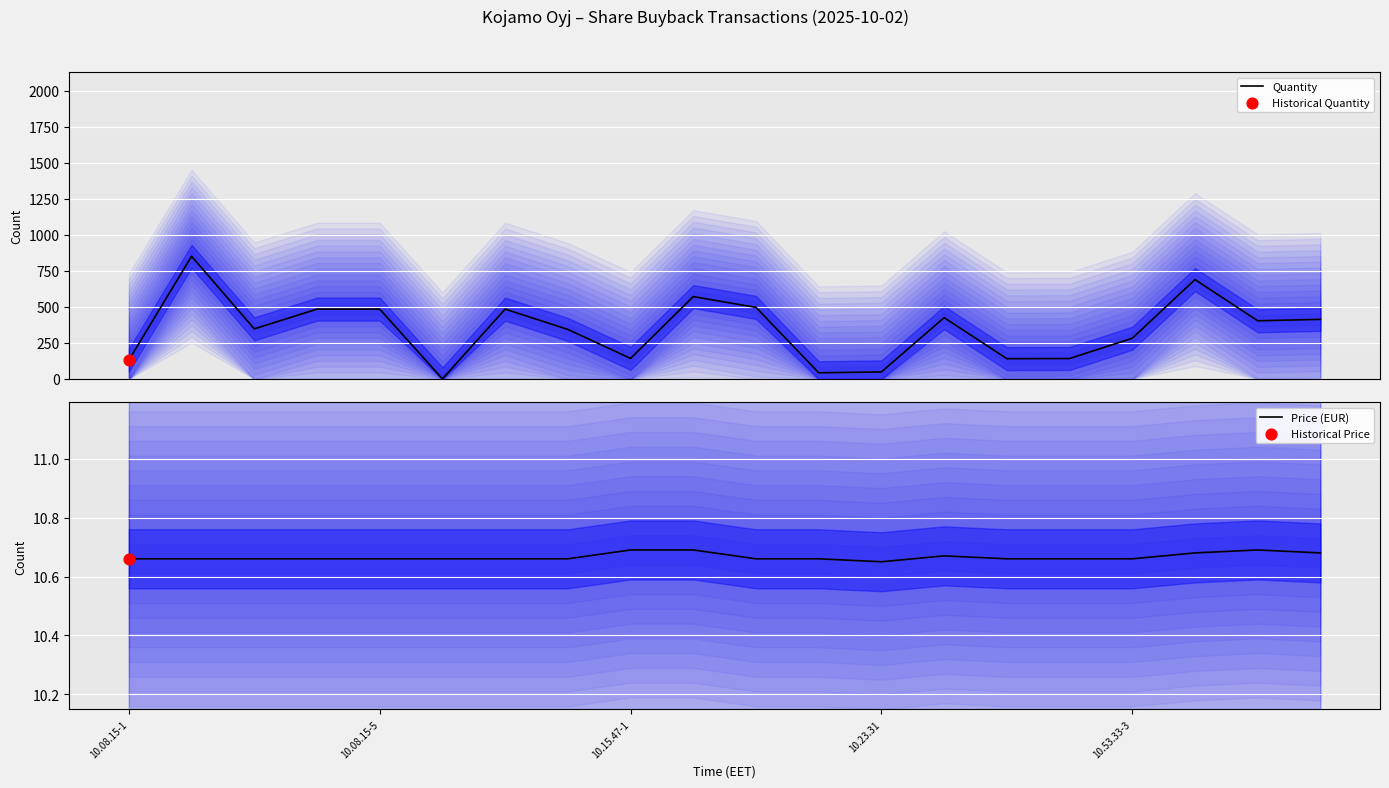

Which series has the largest Y range (max minus min)?

Quantity